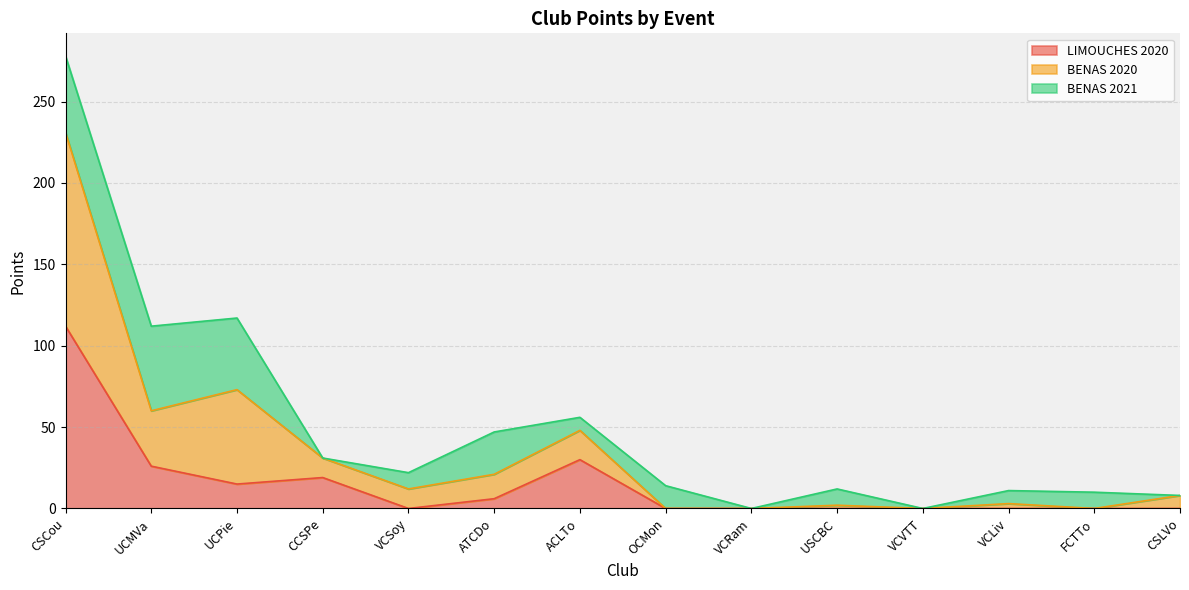

What is the spread (max minus min) of values at CSLVo?

8